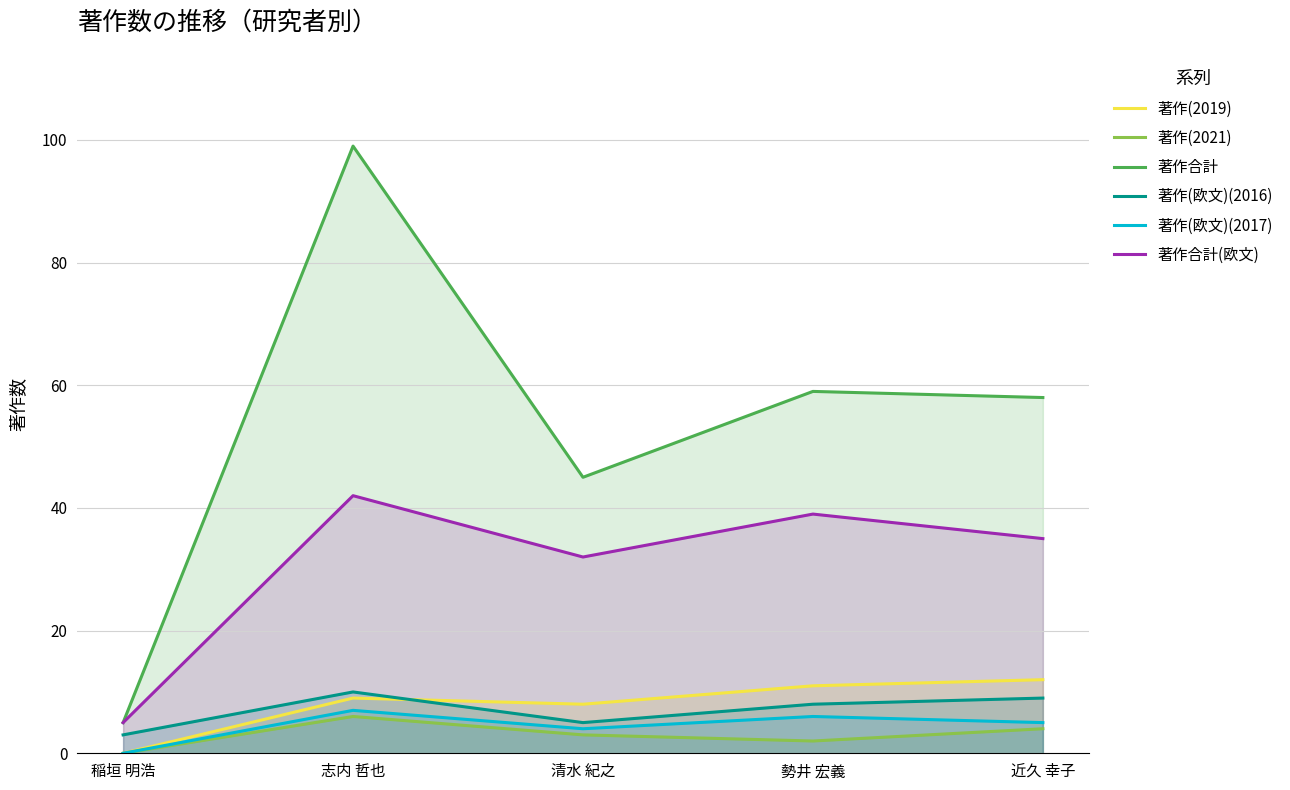

Which category has the lowest value in the 著作合計(欧文) series?

稲垣 明浩